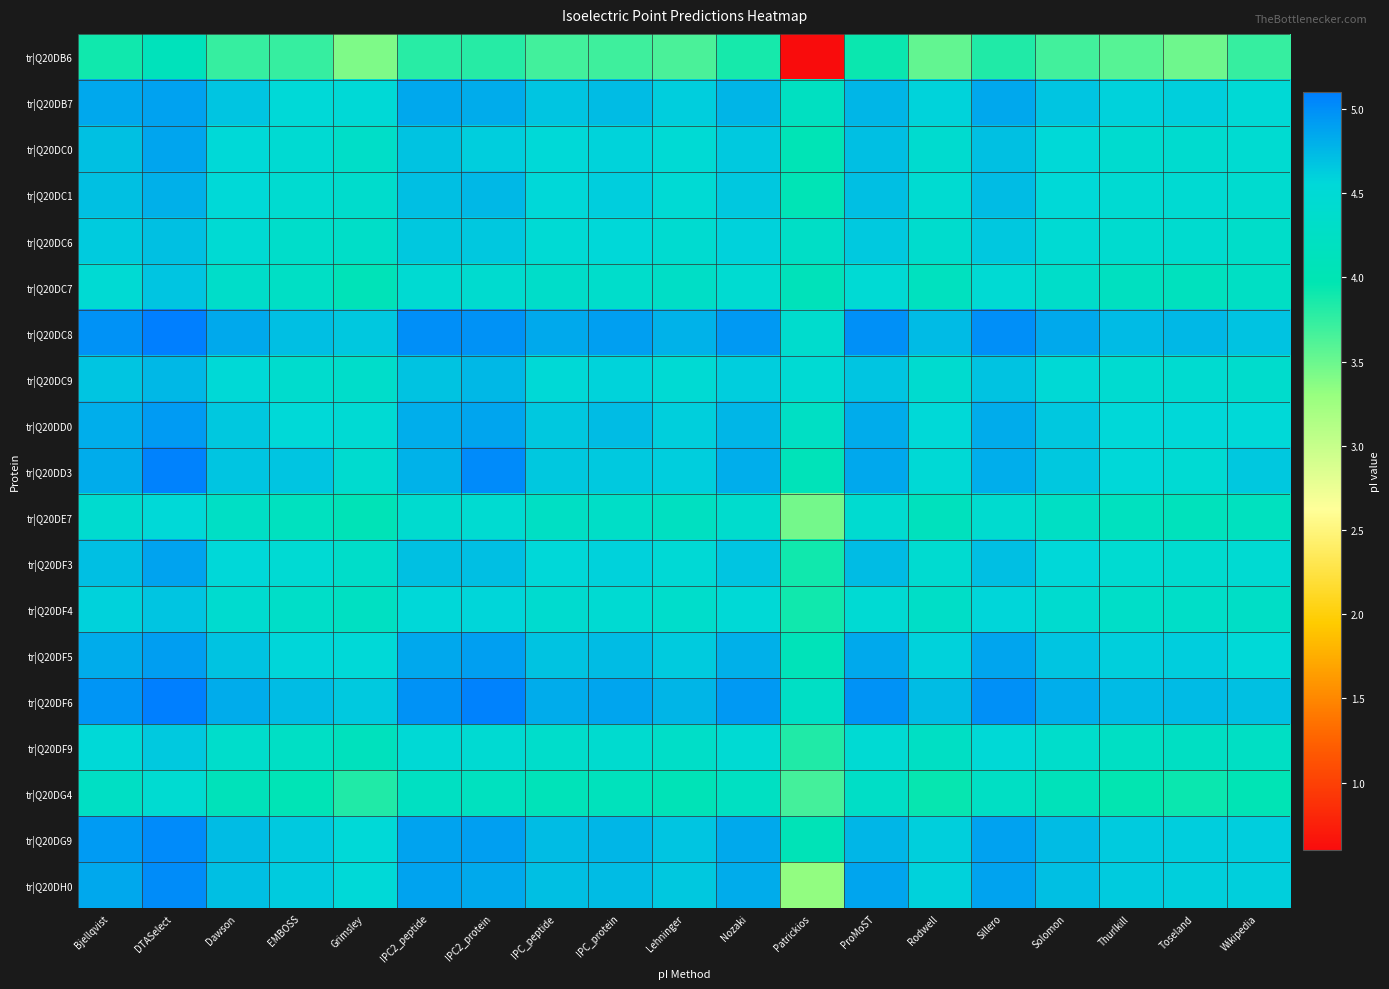

Between DTASelect and IPC_protein, which is larger?

DTASelect